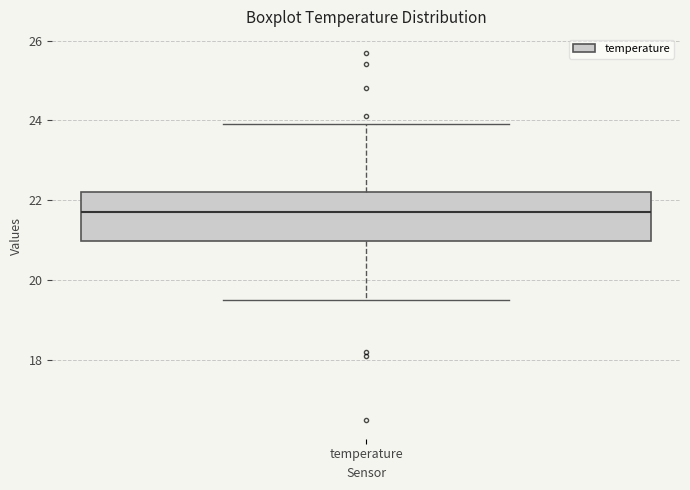

Transcribe this box plot: give where the median line is, the range the box spans, and where the two whiskers end, as read against the y-axis. The values are not printed on the chart, so give them approximately, as read against the axis.

median 21.8, box 21.0 to 22.2, whiskers 19.6 to 24.0